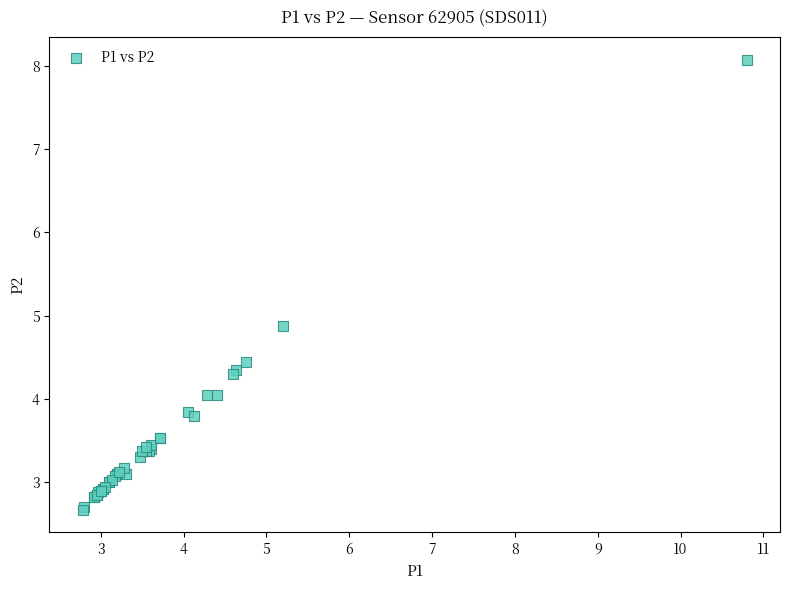

What Y value in the scatter plot is closest to 5?

4.9